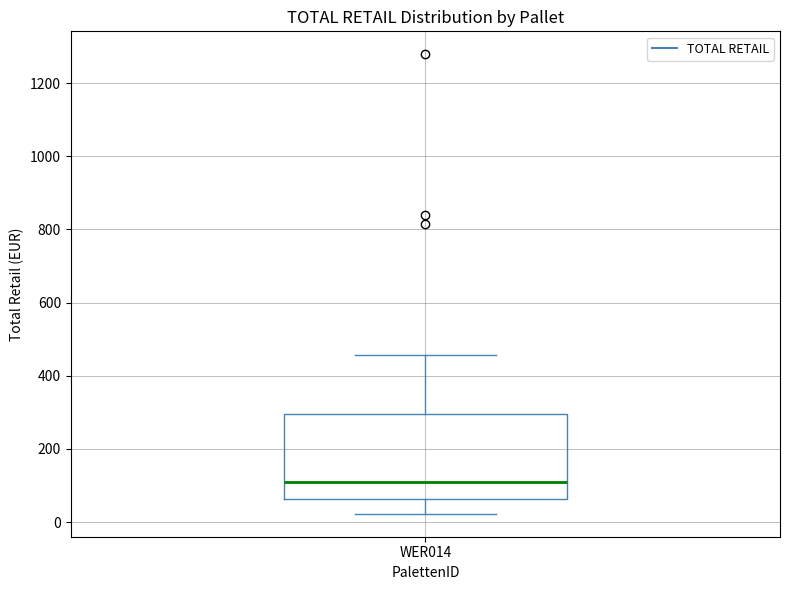

Transcribe this box plot: give where the median line is, the range the box spans, and where the two whiskers end, as read against the y-axis. The values are not printed on the chart, so give them approximately, as read against the axis.

median 100, box 60 to 300, whiskers 20 to 460